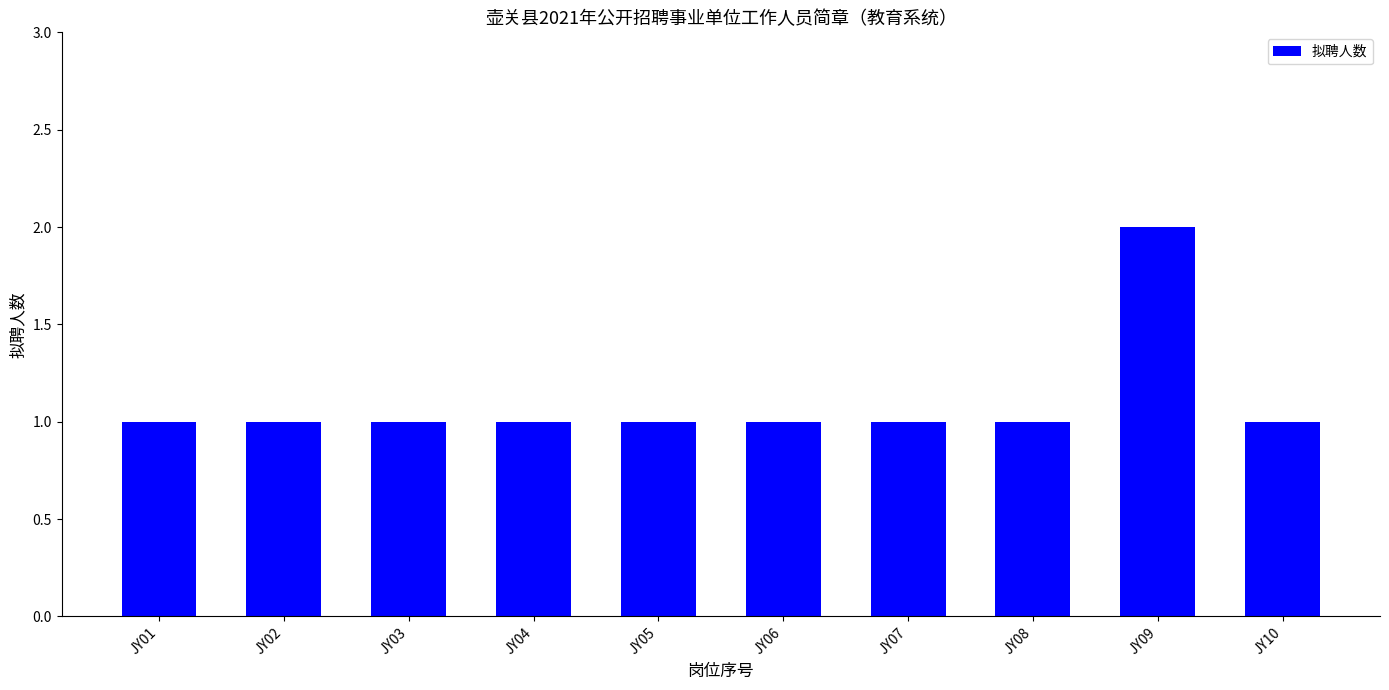

Which label corresponds to the largest value in the chart?

JY09